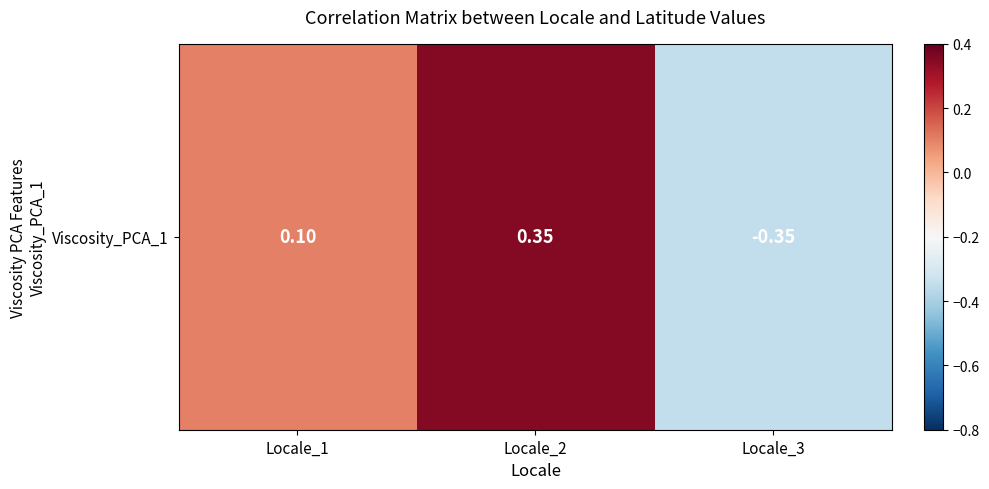

How many data points are above 0?

2